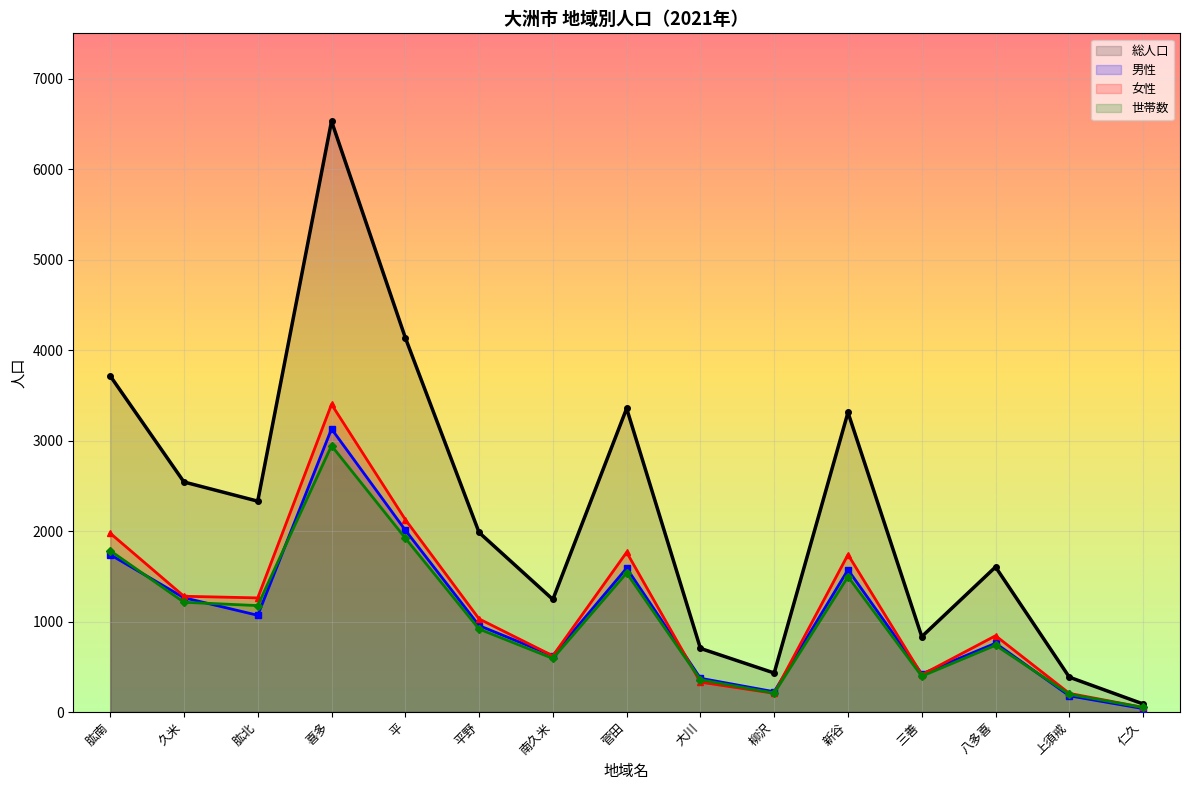

Rank the series at 上須戒 from highest to lowest value.

総人口, 女性, 世帯数, 男性